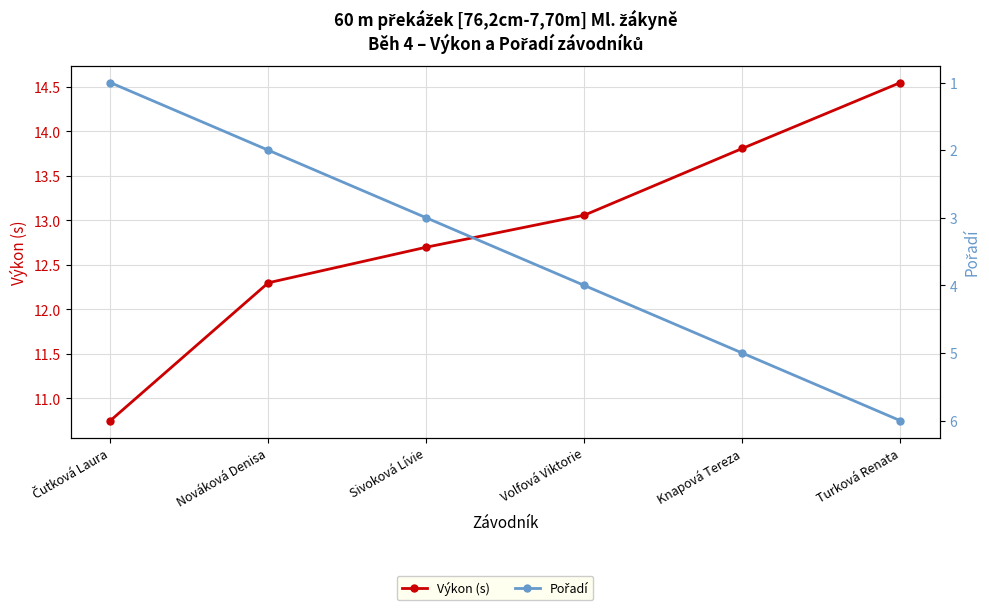

True or false: Výkon (s) has a value of 10.8 at Čutková Laura.

True